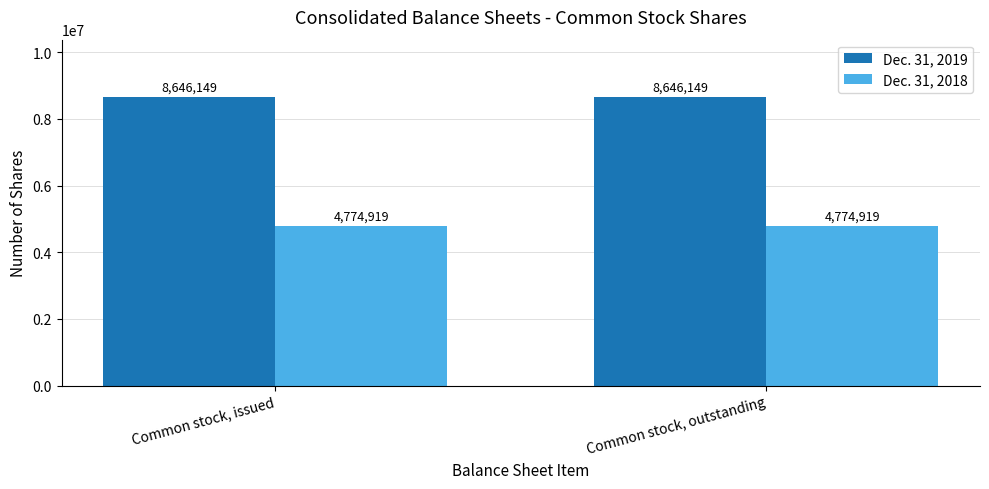

How many groups of bars are there?

2